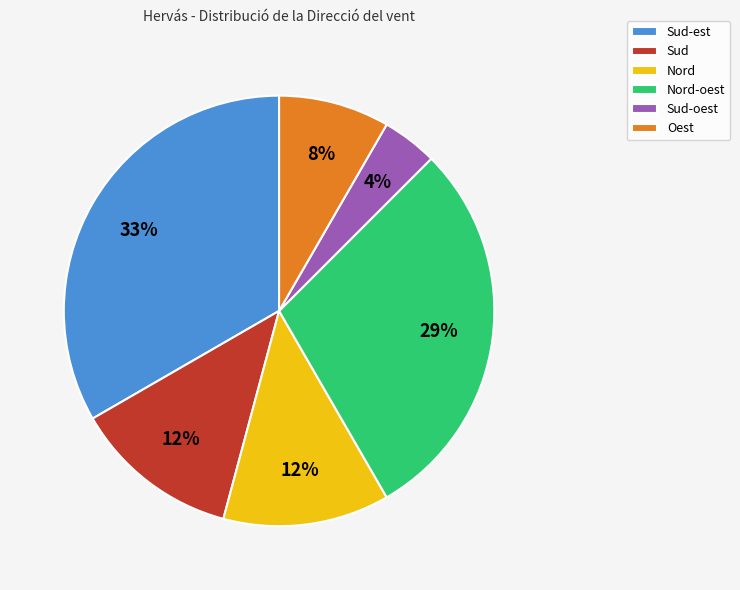

Does Nord-oest account for over 50% of the chart?

No